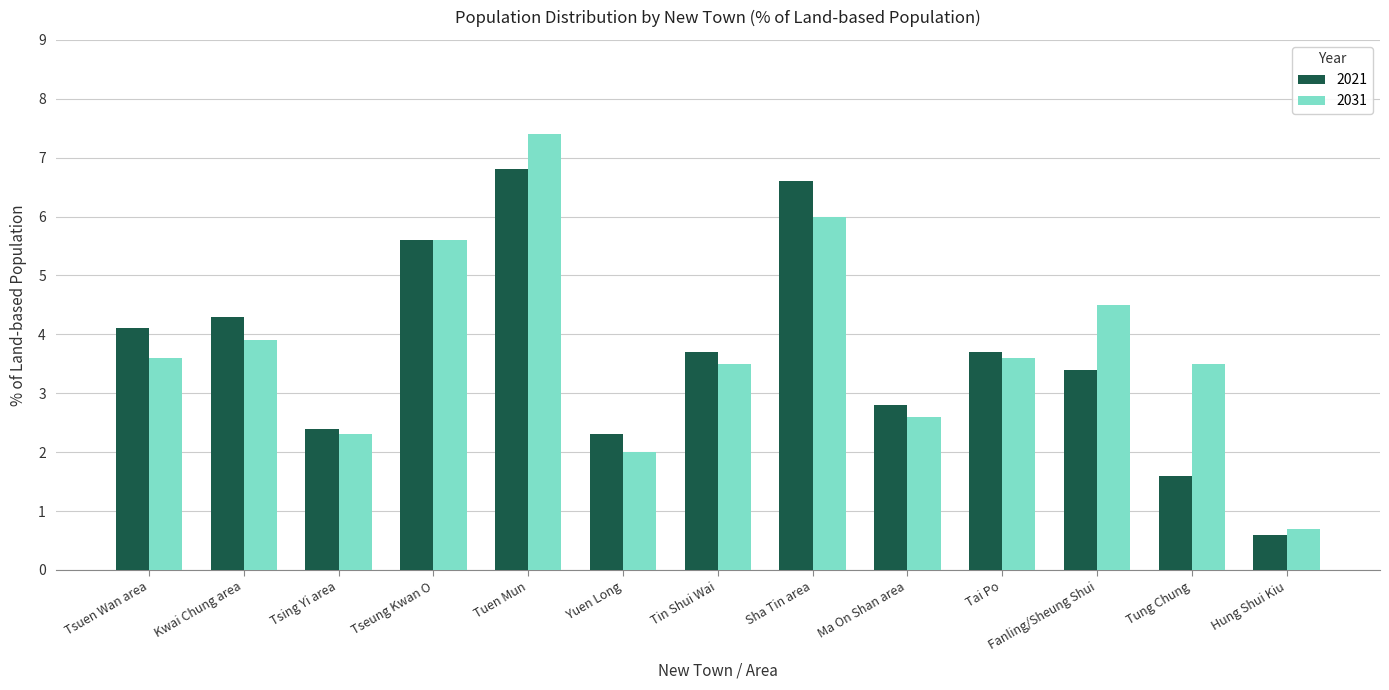

What is the average value of the 2021 series?

3.7